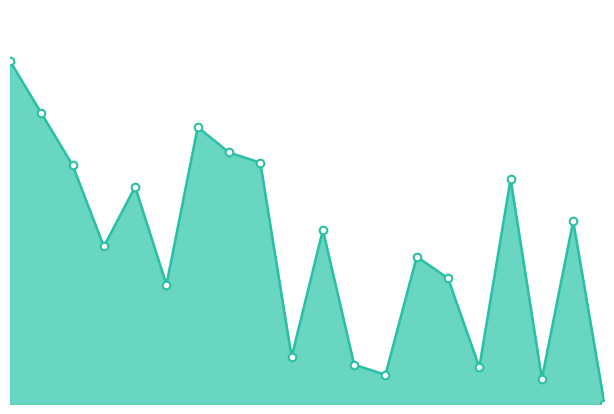

Does the chart have visible grid lines?

No